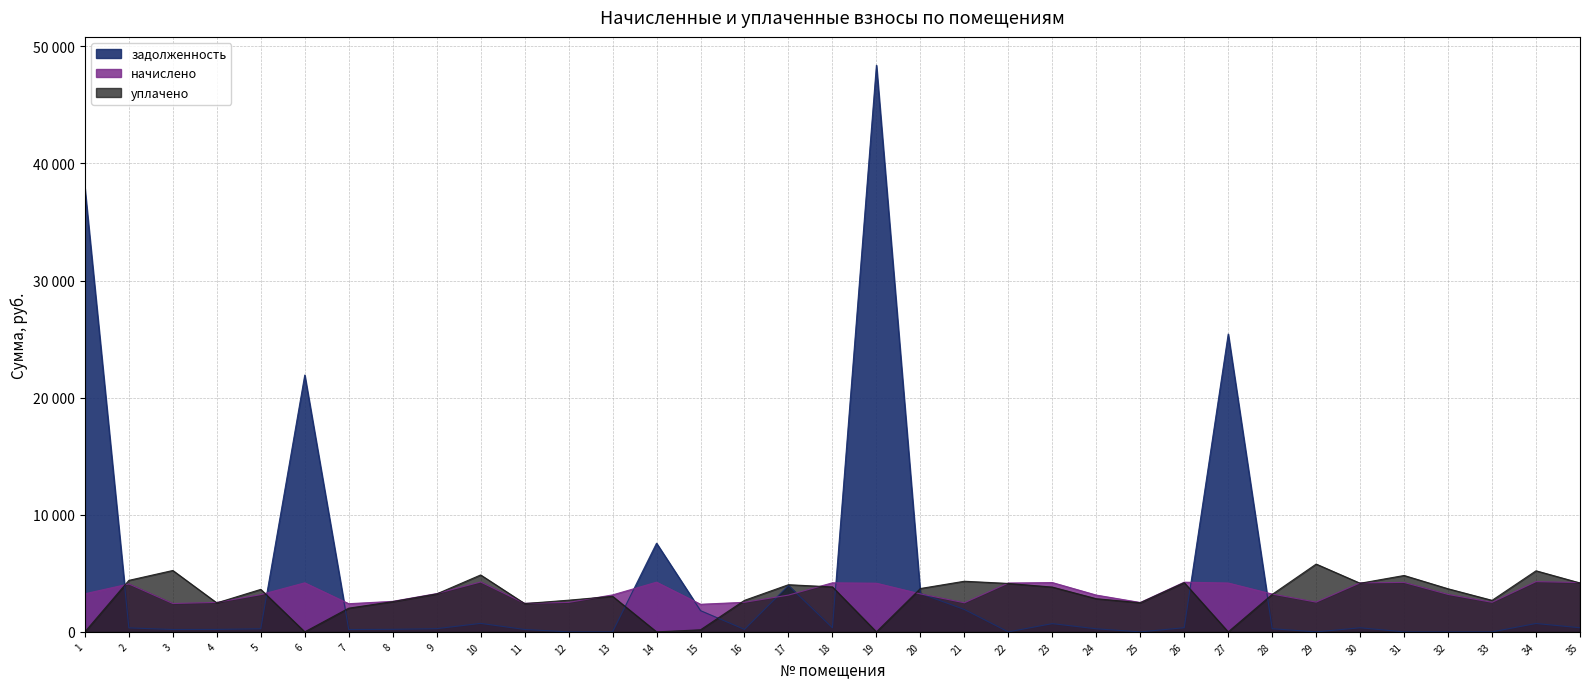

Does the chart display data point markers on the line(s)?

No